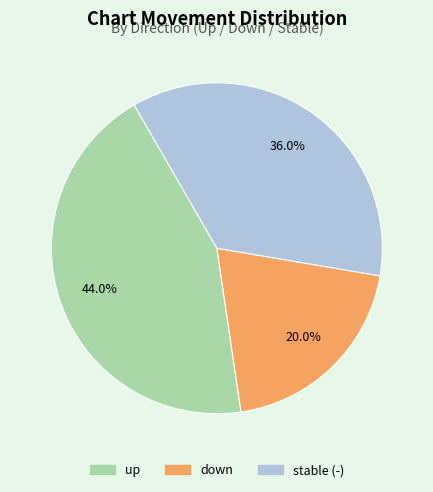

How many slices are in this pie chart?

3